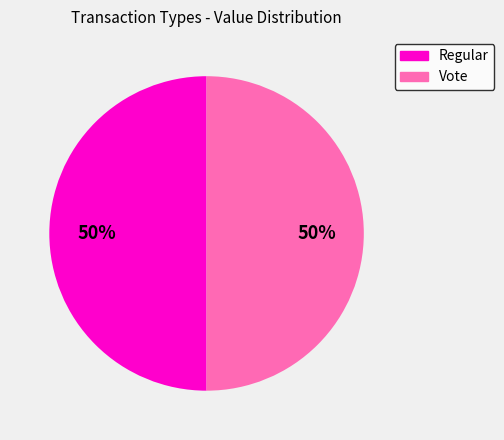

Combined, do Regular and Vote account for over 50%?

Yes